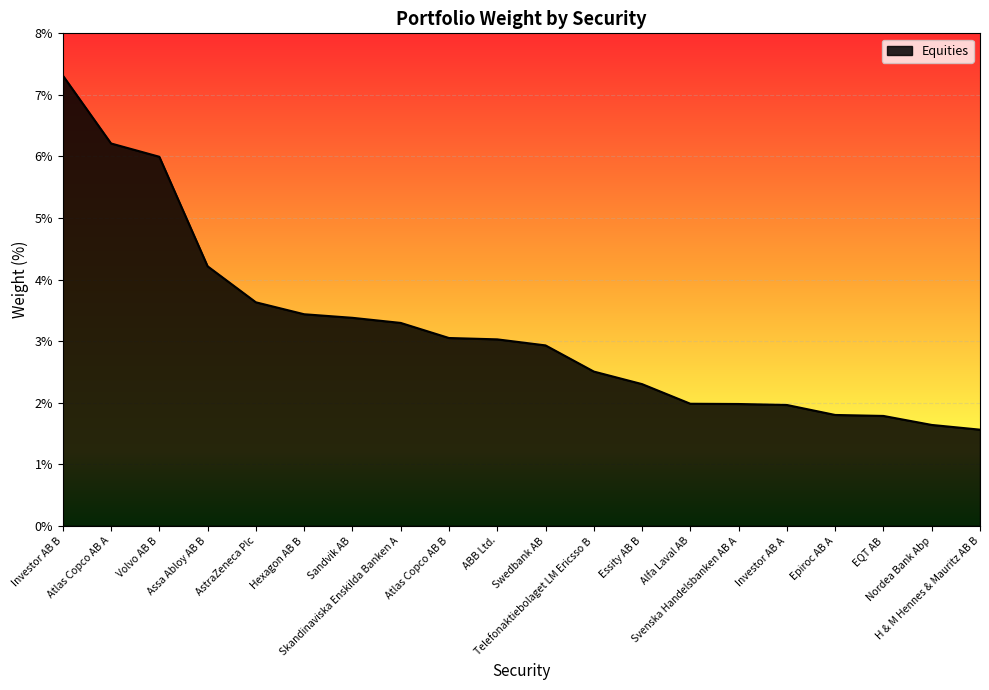

What is the difference between the maximum and minimum values?

5.8